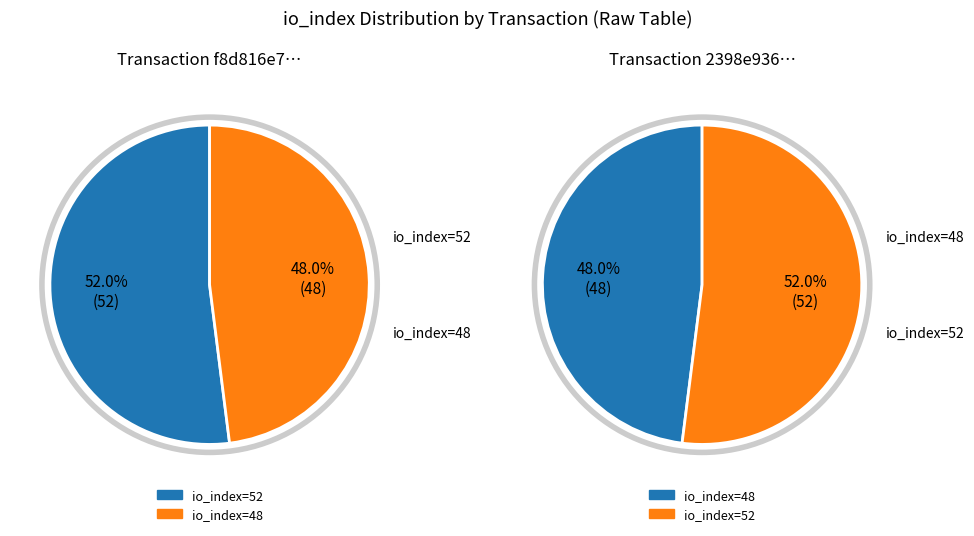

The values slice represents 52% of the pie. True or false?

True